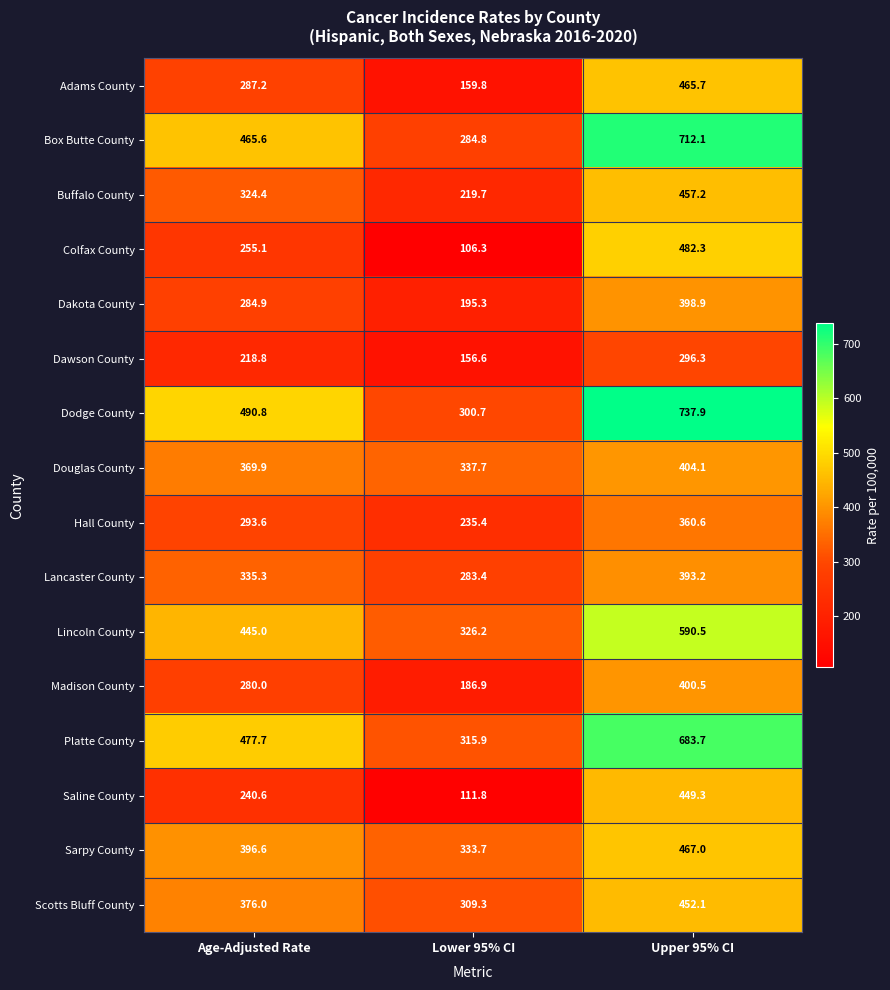

Which series has the largest total across all categories?

Dodge County